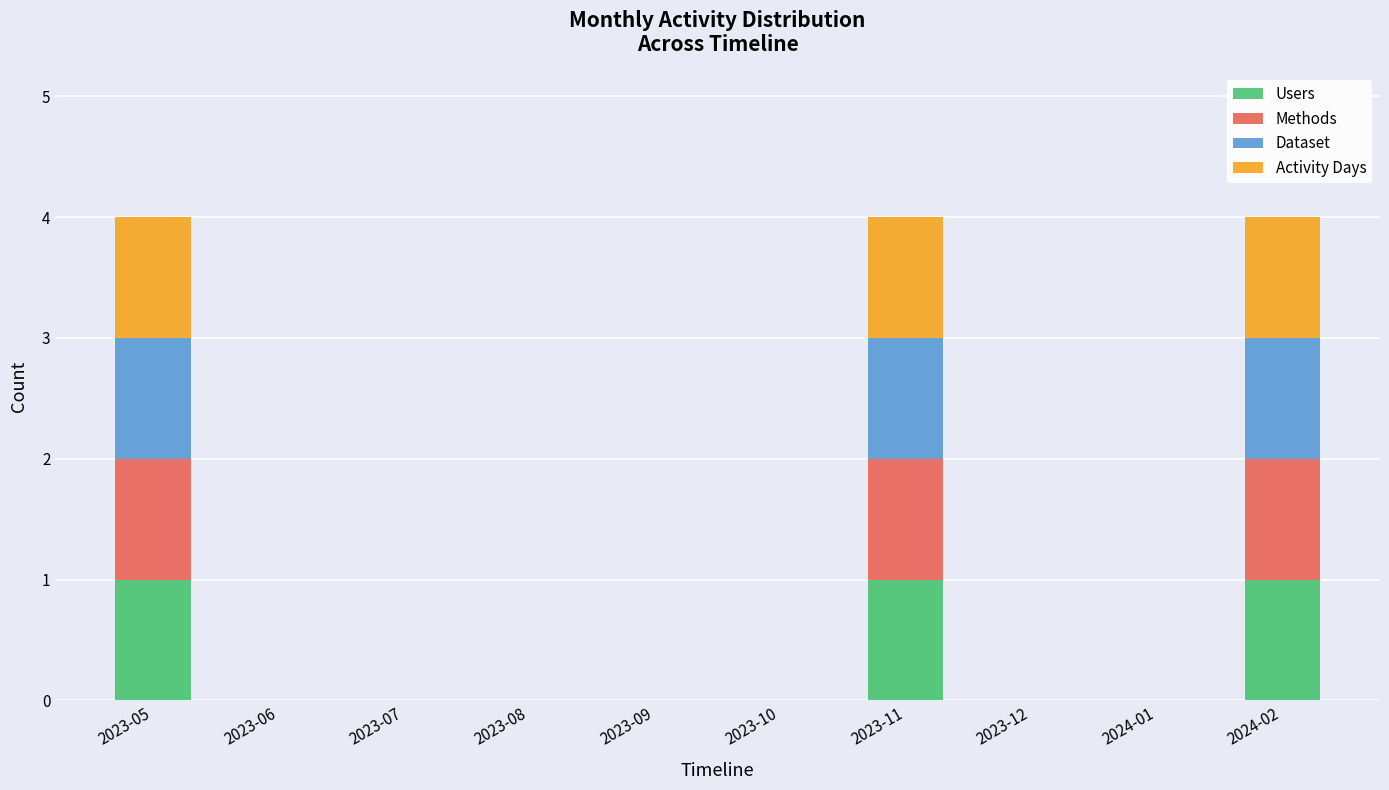

Is it true that Users equals 0 at 2023-08?

True